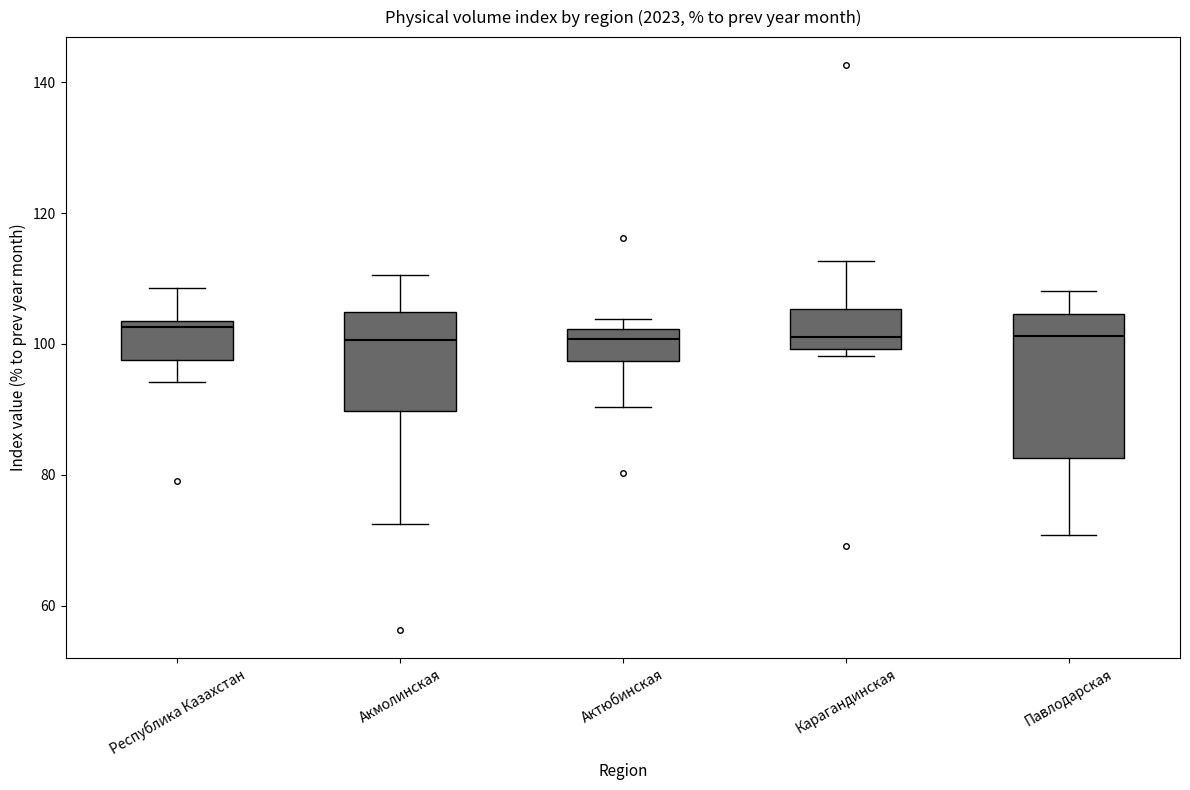

Where does the lower whisker of the box for Павлодарская end on the y-axis? The values are not printed on the chart, so give them approximately, as read against the axis.

70